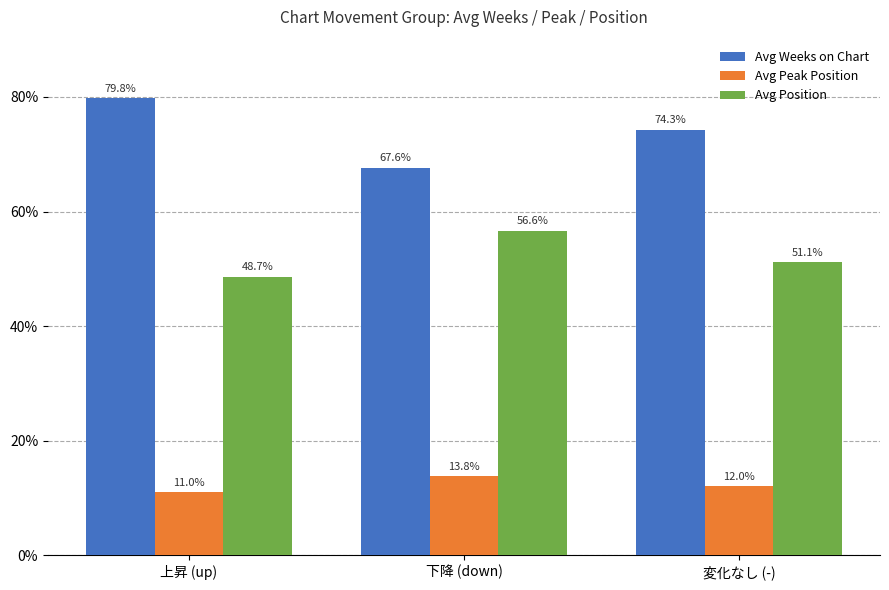

What is the difference between the Avg Position values at 下降 (down) and 変化なし (-)?

5.5